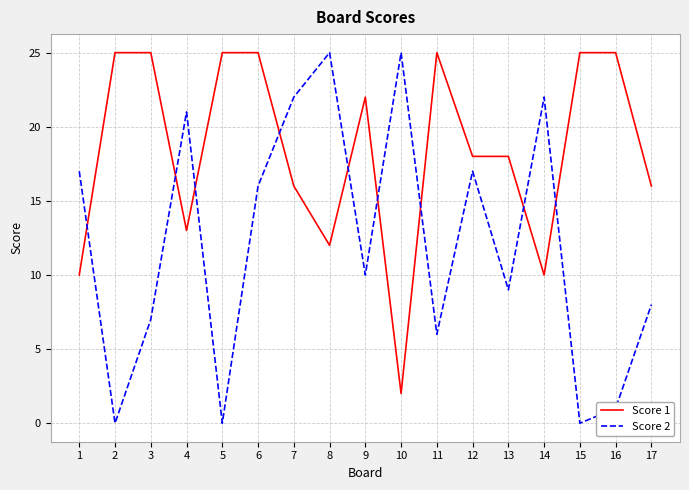

Rank the series by their average value, from lowest to highest.

Score 2, Score 1